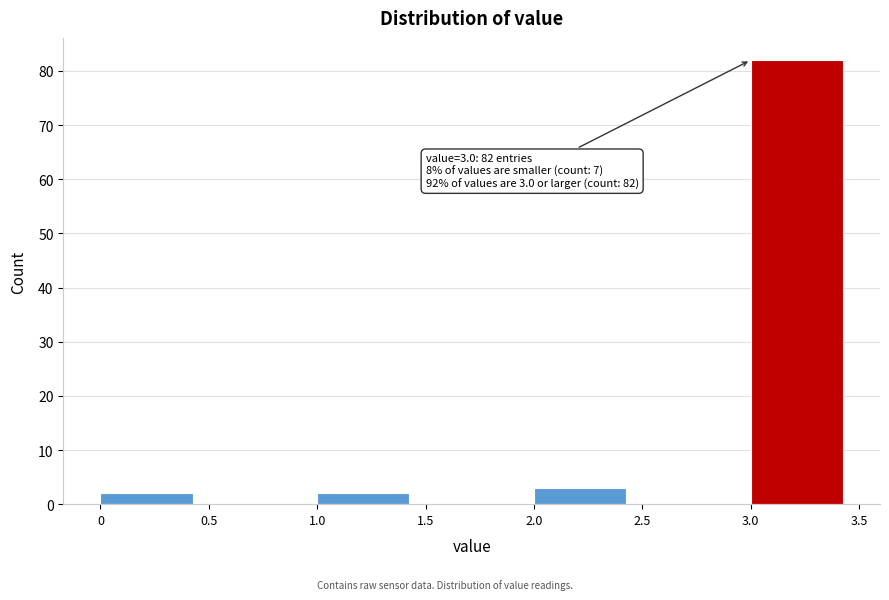

Which range on the x-axis has the tallest bar?

3.0 to 3.5